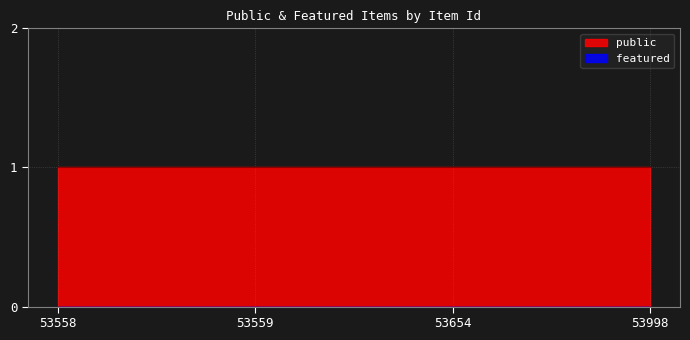

Which category has the lowest value in the featured series?

53558